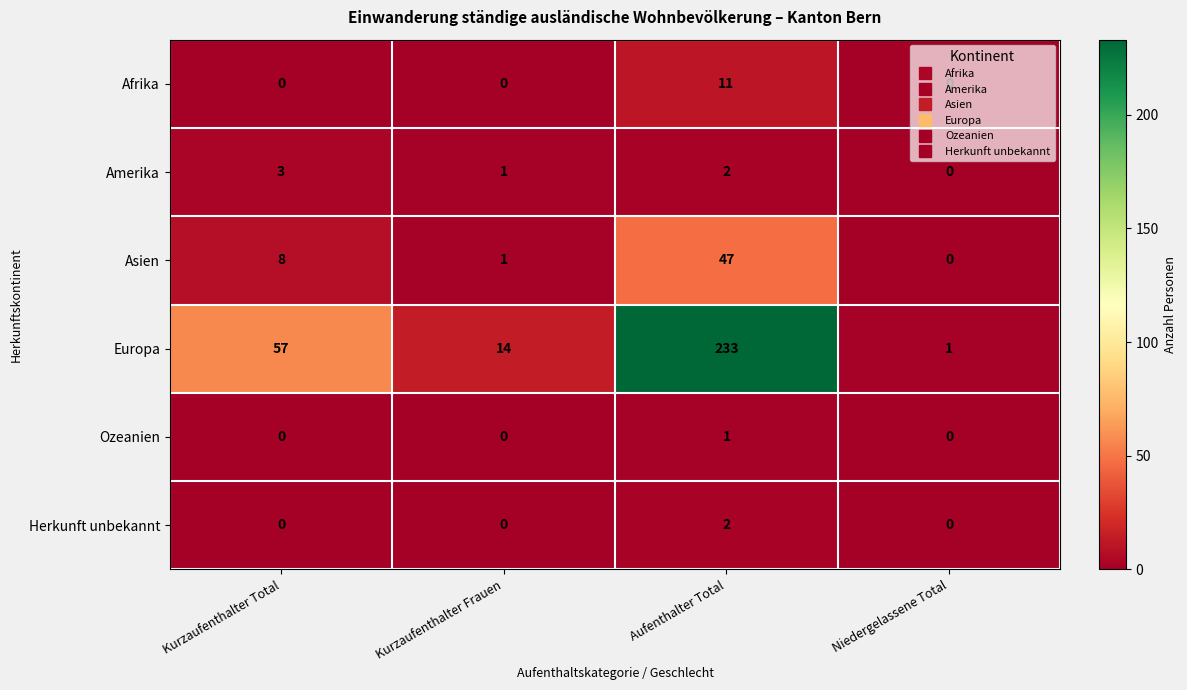

What is the difference between the maximum and minimum values in the Amerika series?

3